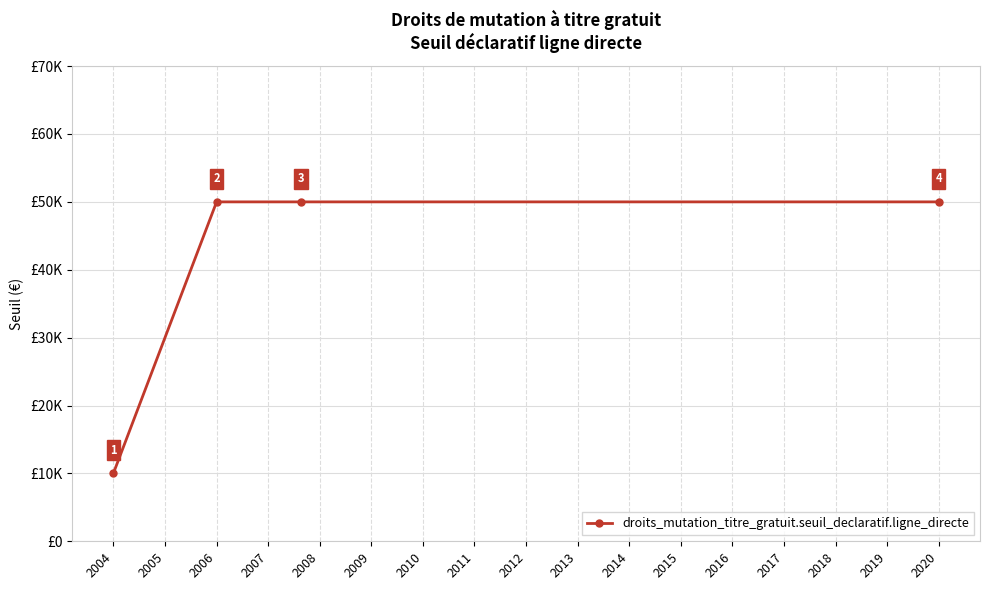

What is the value of the 4th point from the left?

50000